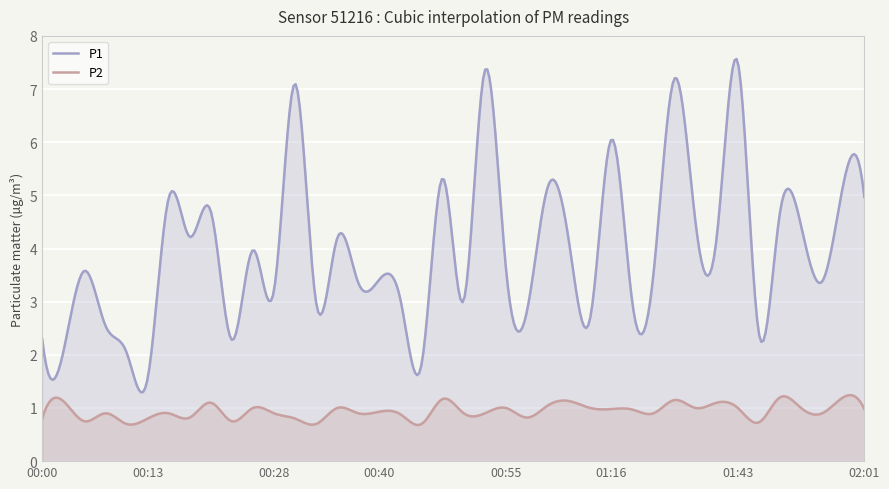

What is the sum of the P1 values at 00:25 and 01:54?

8.4